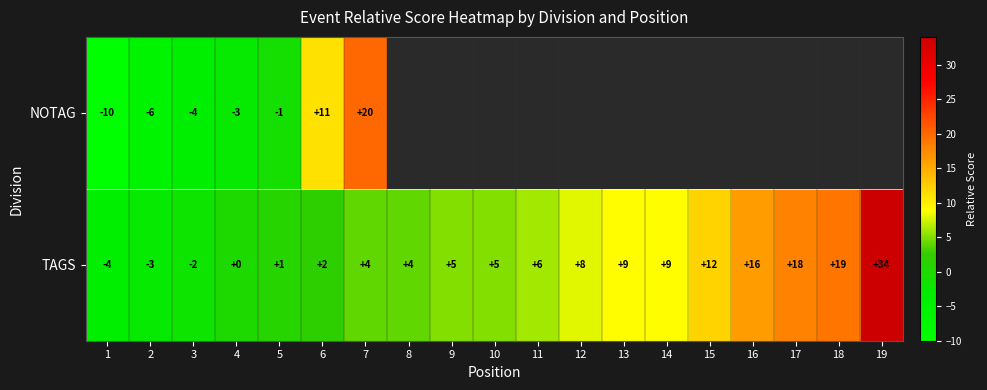

True or false: NOTAG has a value of 0 at 5.

False